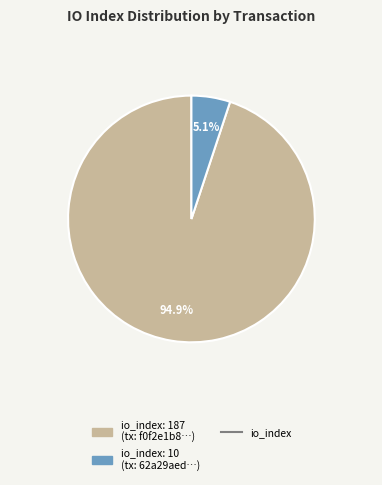

Is there any slice that represents more than half of the pie?

Yes